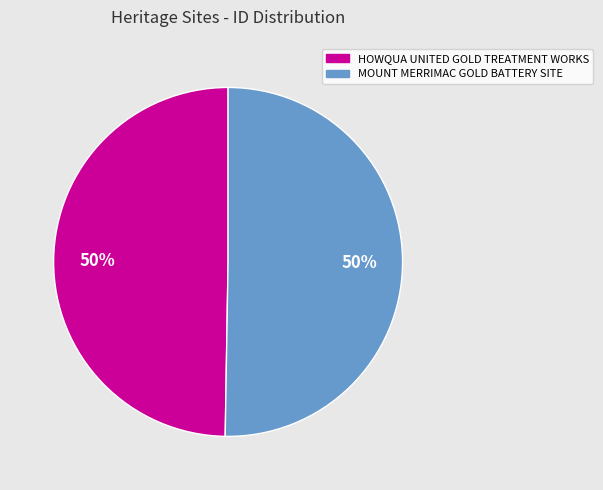

To the nearest percent, what portion does HOWQUA UNITED GOLD TREATMENT WORKS represent?

50%